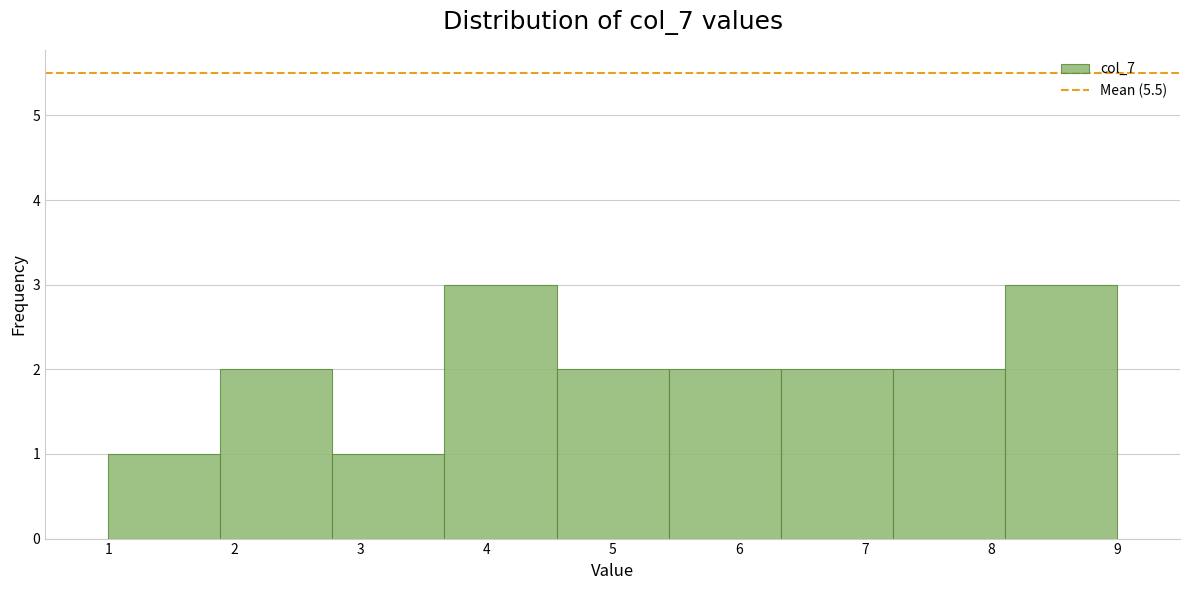

Reading left to right, transcribe this chart: for each bar, give the range it covers on the x-axis and its height. Neither the bar edges nor the heights are printed on the chart, so give them approximately, as read against the axes.

1.0 to 1.9: 1
1.9 to 2.8: 2
2.8 to 3.7: 1
3.7 to 4.6: 3
4.6 to 5.4: 2
5.4 to 6.3: 2
6.3 to 7.2: 2
7.2 to 8.1: 2
8.1 to 9.0: 3